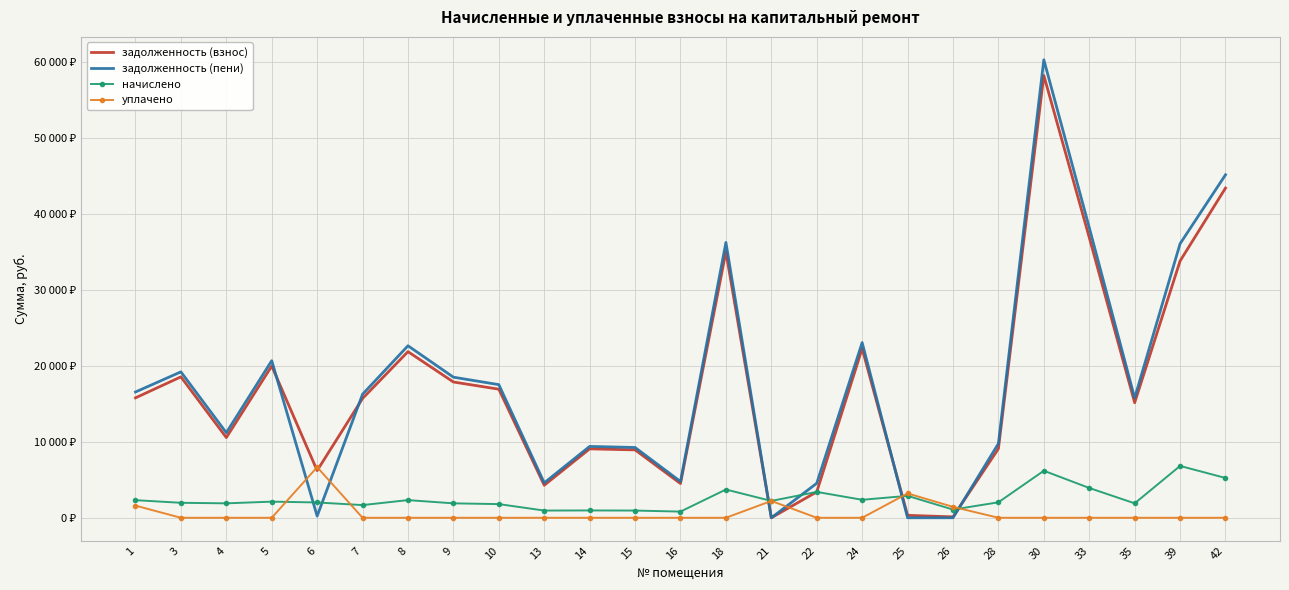

What are all the series names shown in the legend?

задолженность (взнос), задолженность (пени), начислено, уплачено